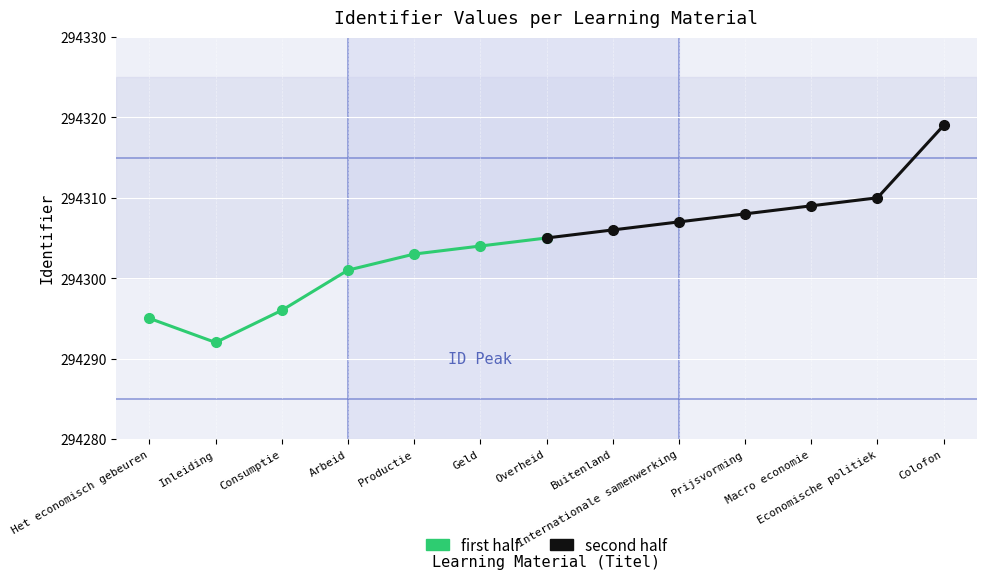

How many interior local valleys does the first half series have?

1